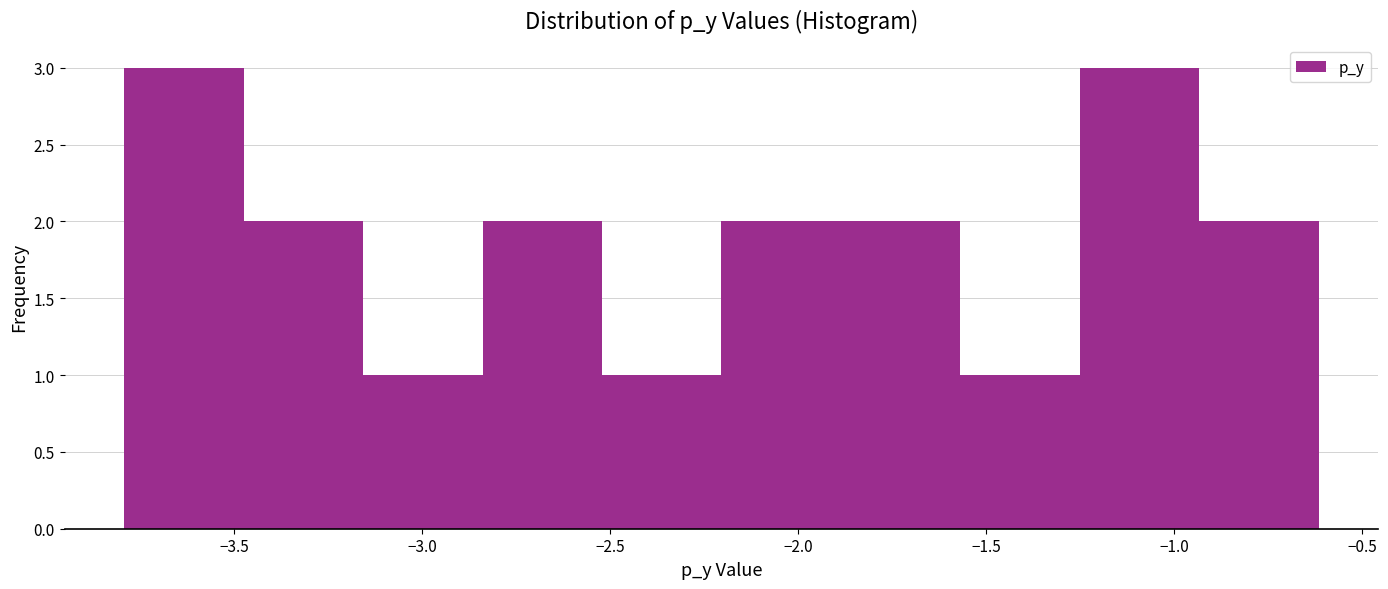

What is the height of the bar covering -3.50 to -3.15 on the x-axis? Neither the bar edges nor the heights are printed on the chart, so give them approximately, as read against the axes.

2